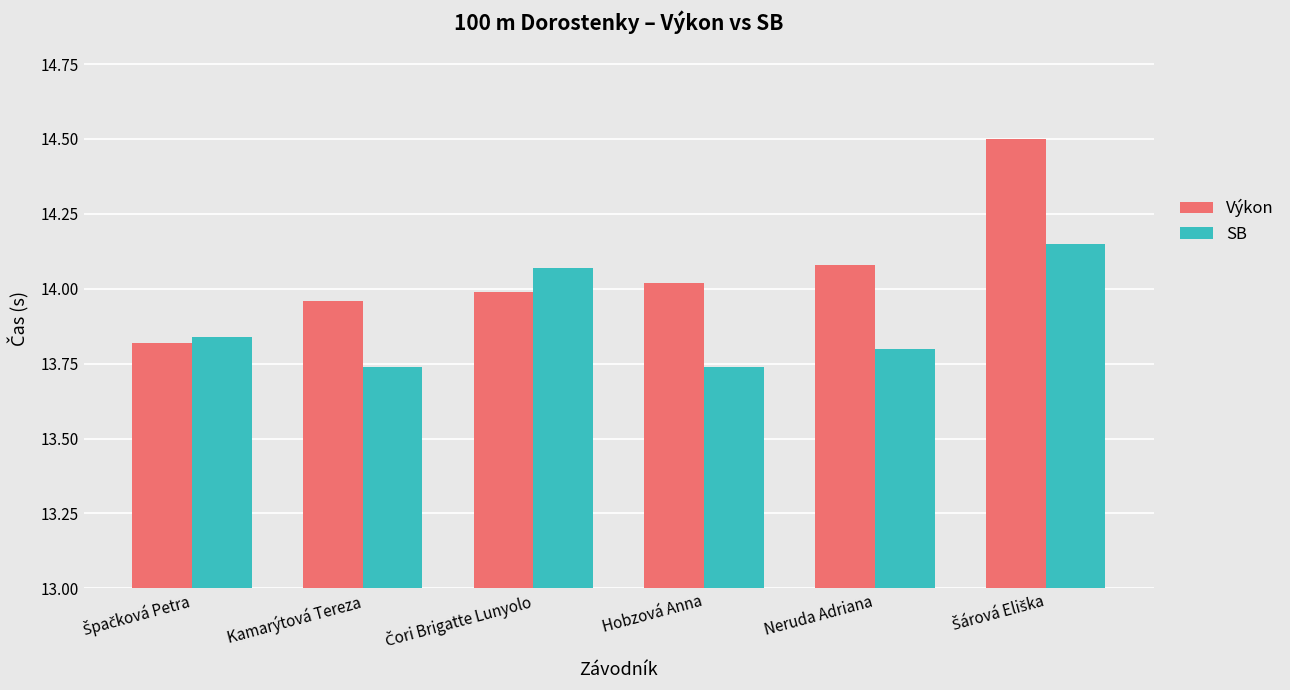

What position from the right is Hobzová Anna?

3